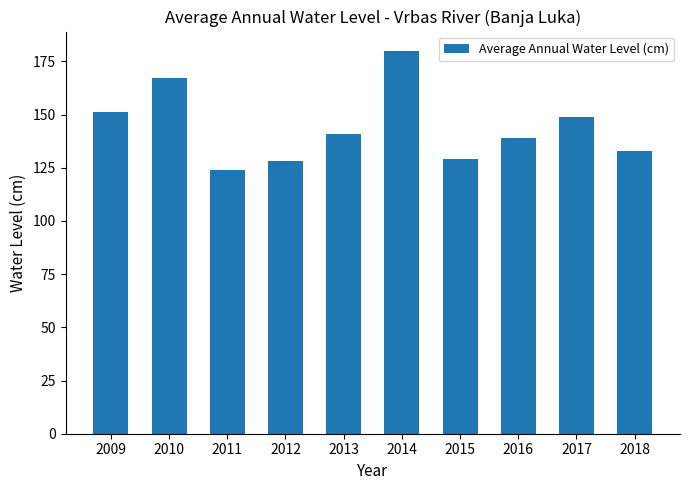

Where does the data first go above 141?

2009